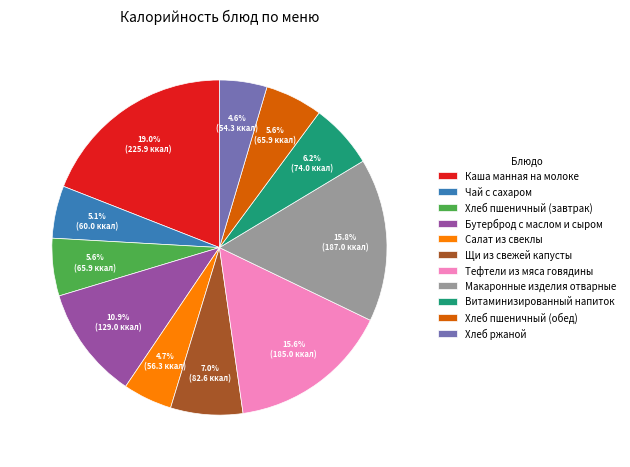

Approximately how many times larger is the value at Бутерброд с маслом и сыром compared to Каша манная на молоке?

0.6